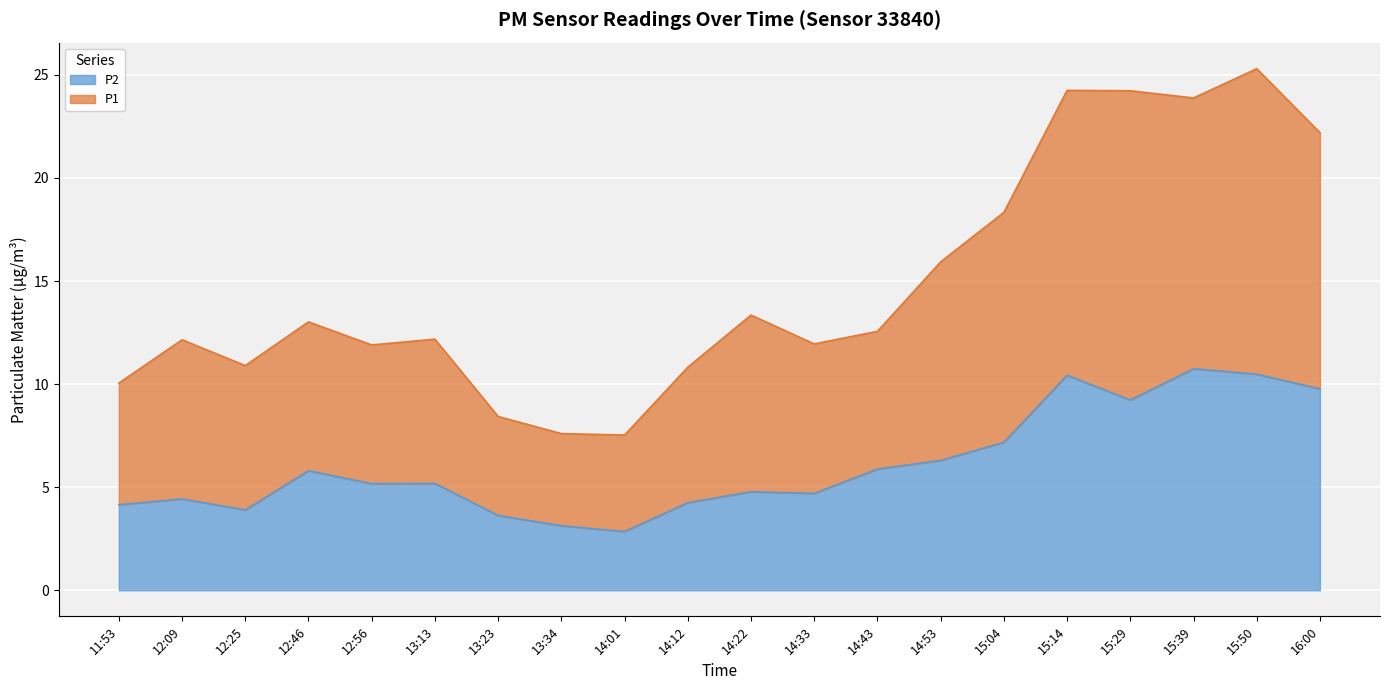

True or false: P1 and P2 cross at least once.

False